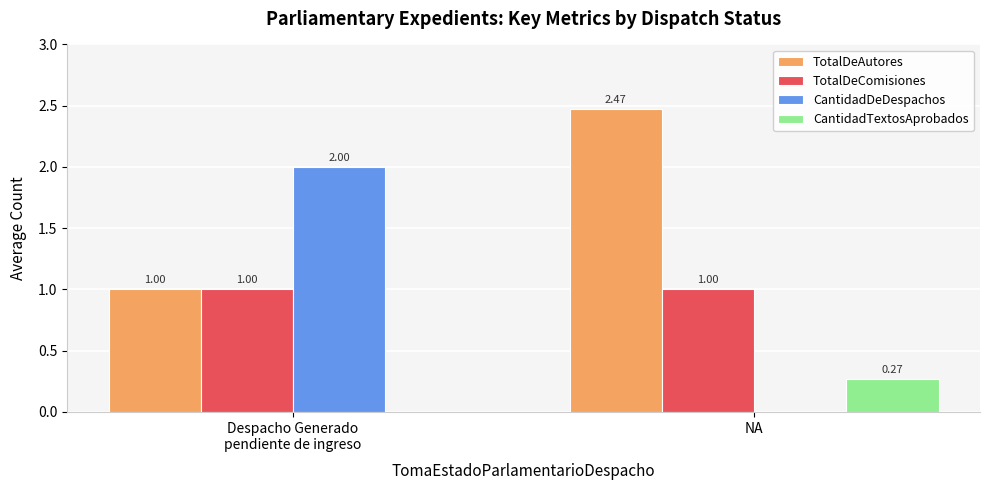

Which series has the largest total across all categories?

TotalDeAutores